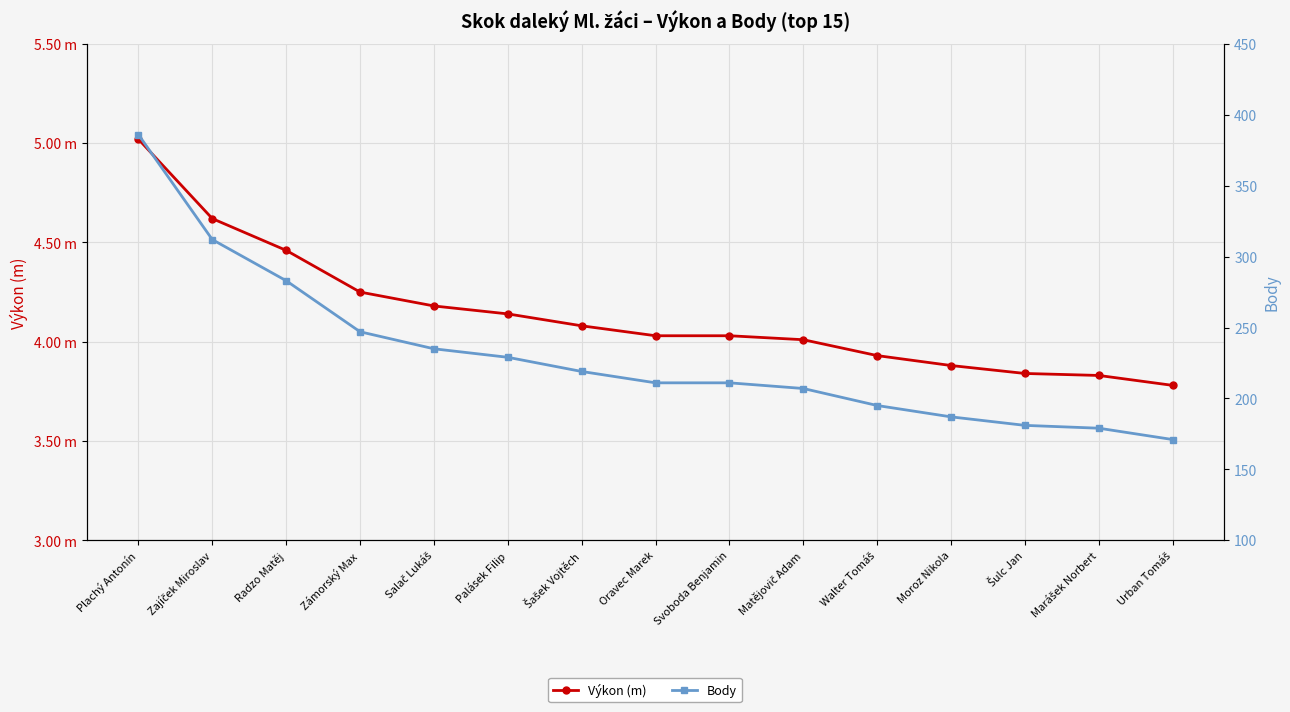

At how many categories does at least one series exceed 183?

12